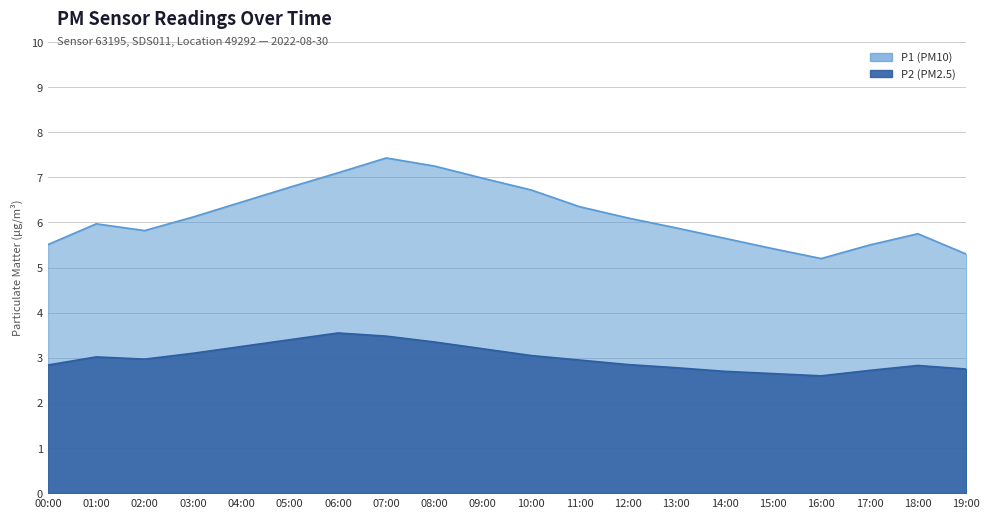

What is the value of the P2 point at the 15th from the left?

2.7